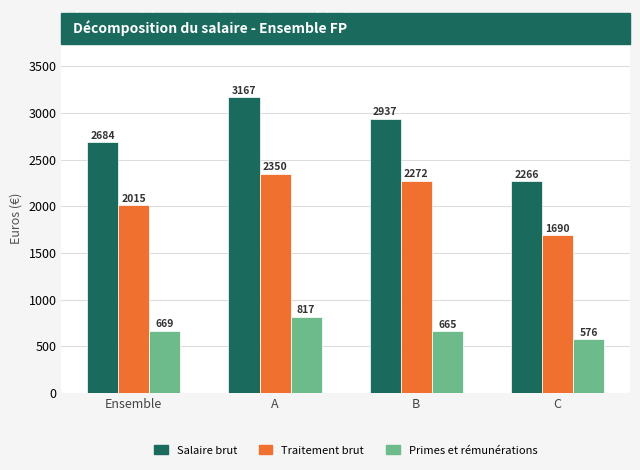

Which series has the widest spread of values?

Salaire brut